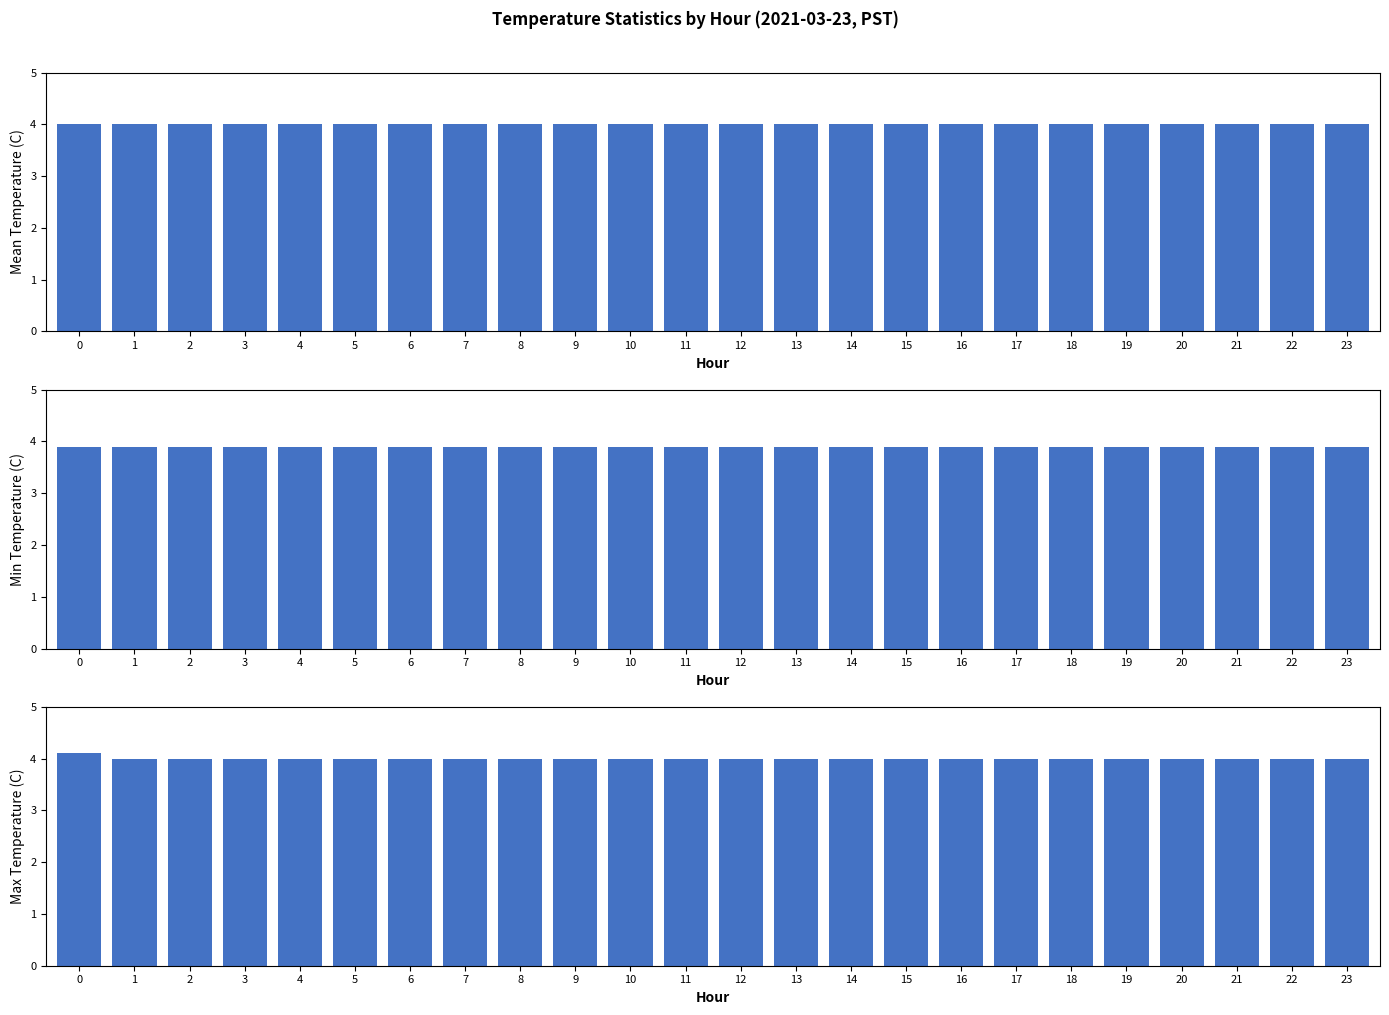

Does the chart contain any negative values?

No